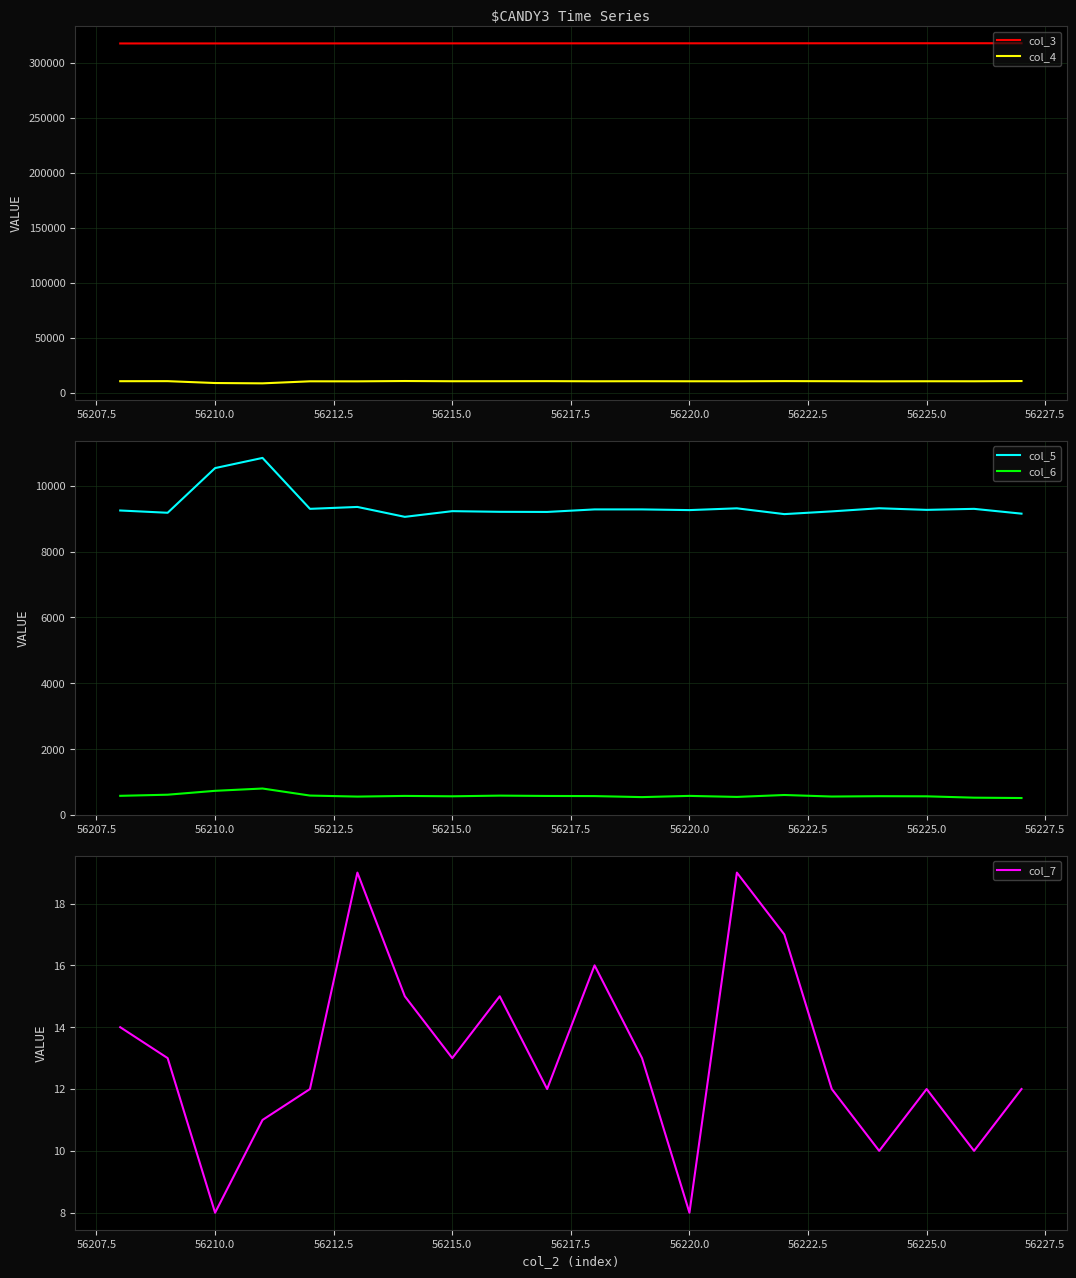

List the series in order of their peak value, lowest first.

col_7, col_6, col_4, col_5, col_3